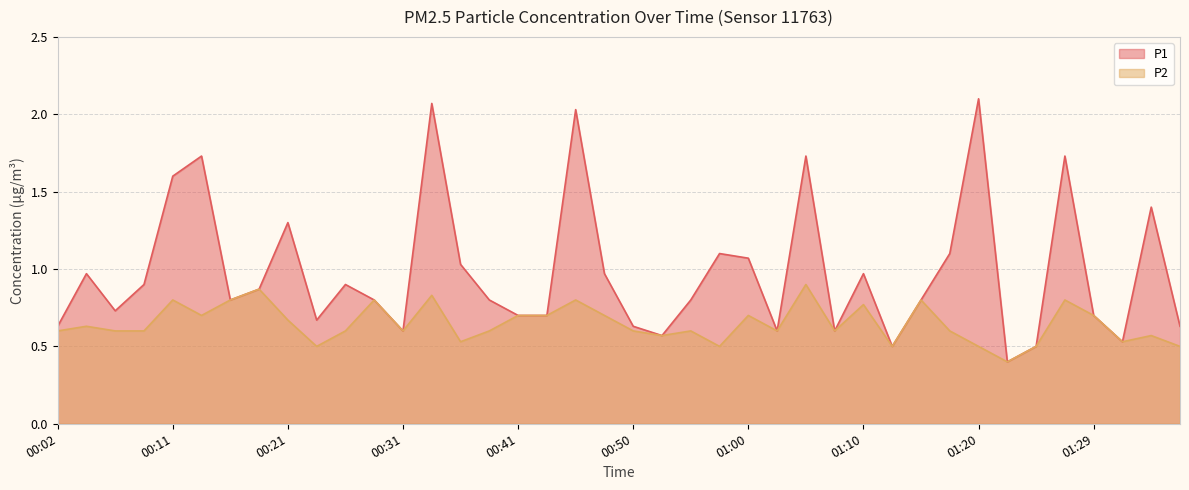

What position from the left is 01:07?

28